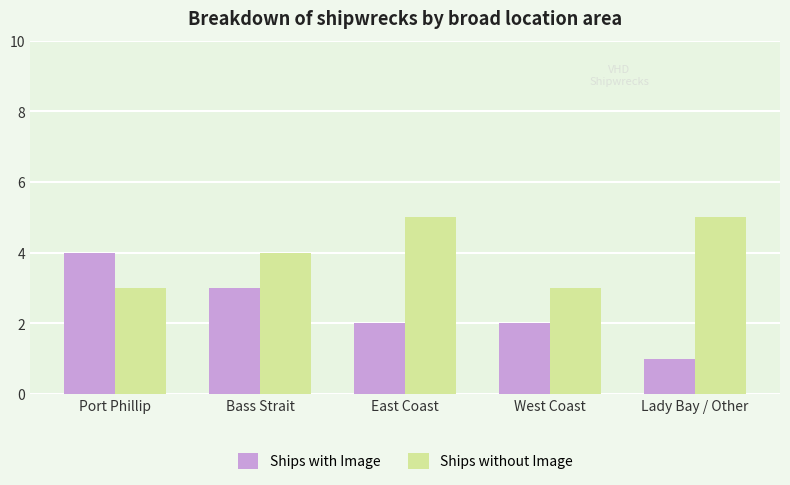

Rank the series by their maximum value, from lowest to highest.

Ships with Image, Ships without Image